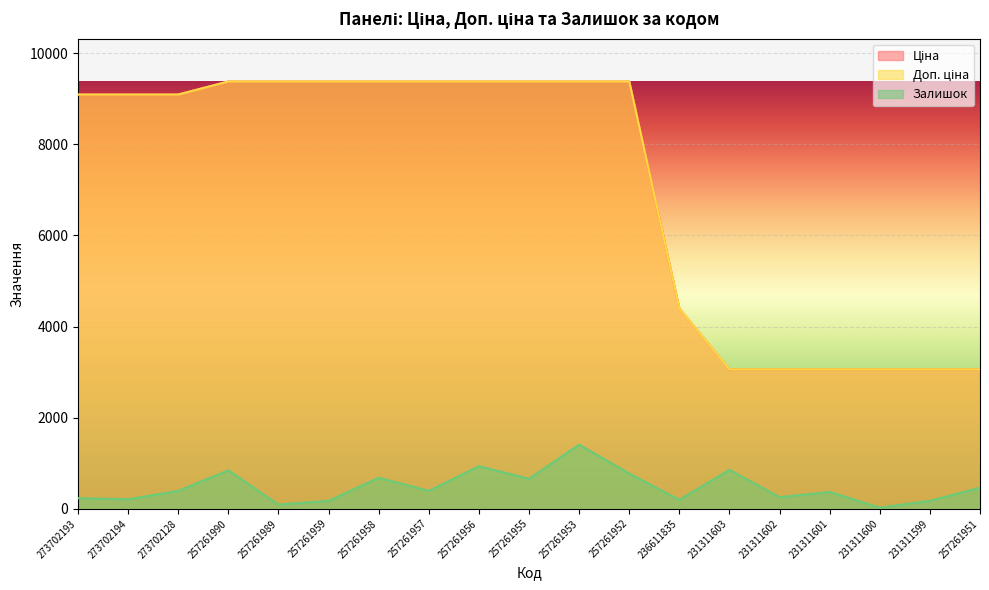

At how many categories does at least one series exceed 3032?

19